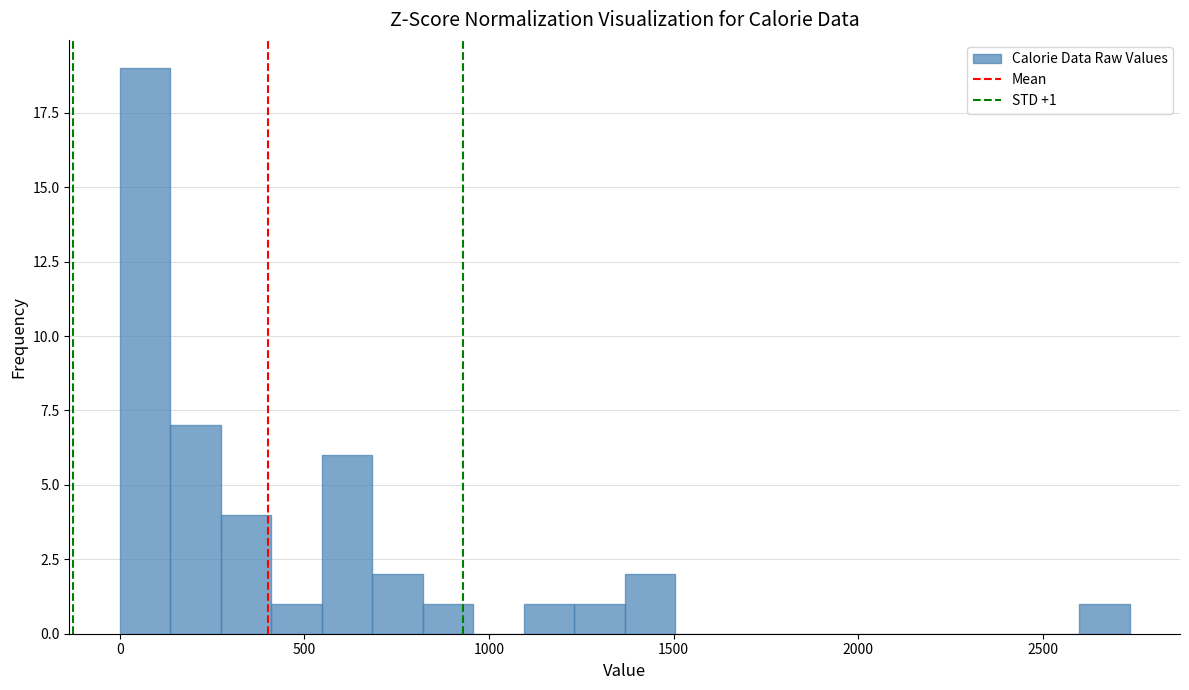

Around what value on the x-axis is the tallest bar? Give the approximate position of its centre, as read against the axis.

50